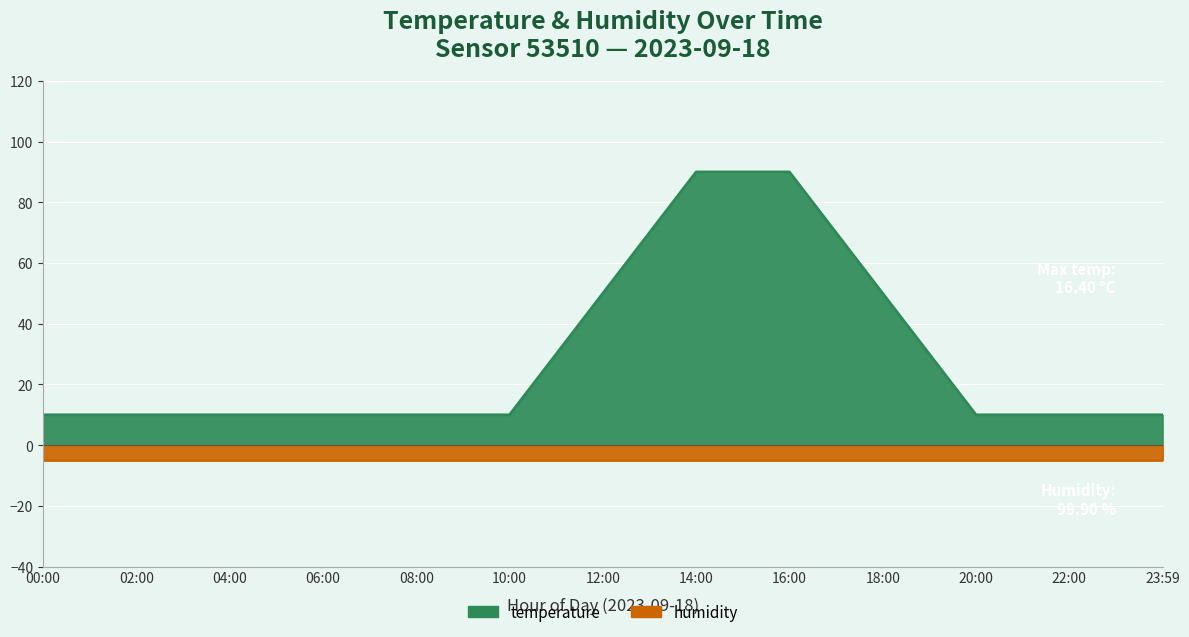

True or false: the data shows 6.6 at 04:00.

False